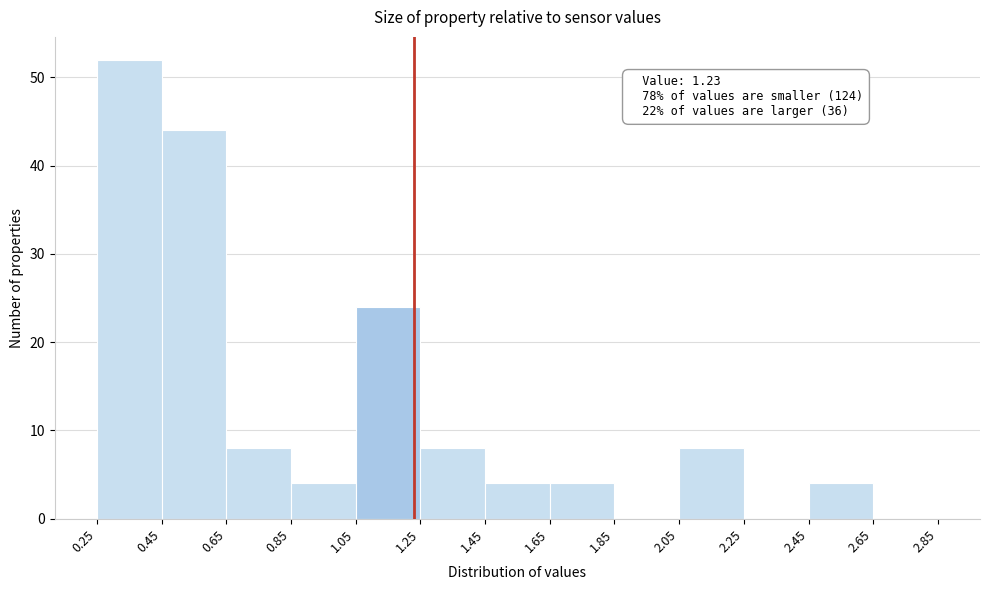

Over which range of the x-axis is the bar tallest?

0.25 to 0.45